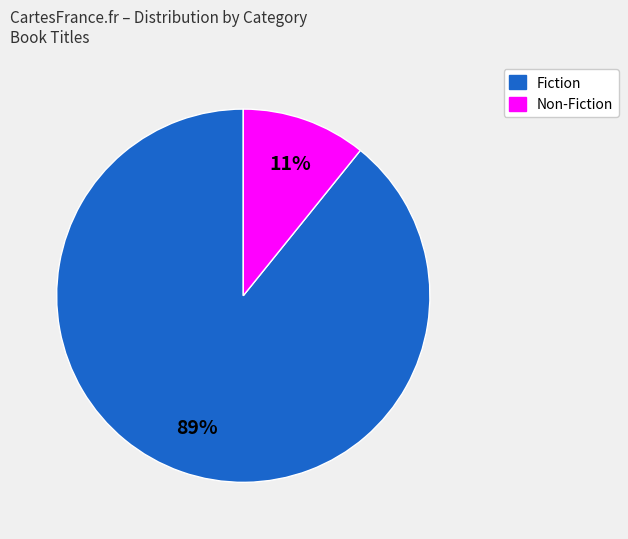

To the nearest percent, what is the average slice percentage?

50%